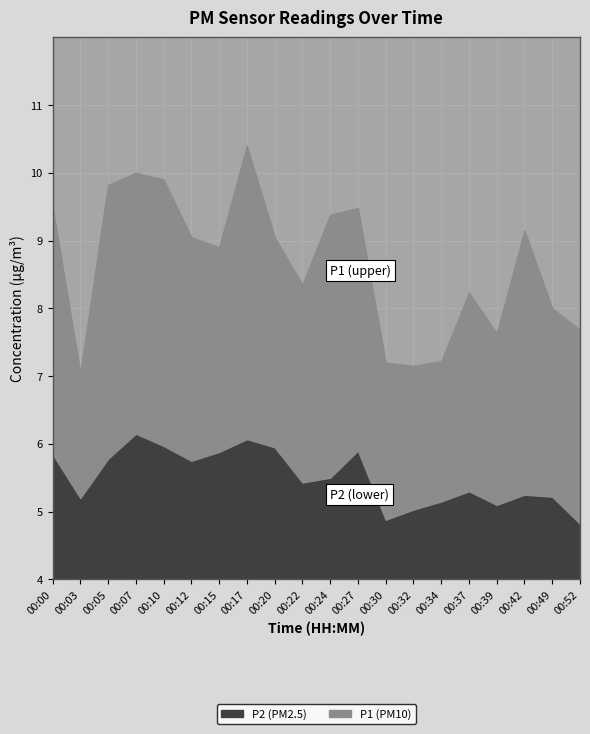

What is the difference between the maximum and minimum values in the P2 series?

1.3